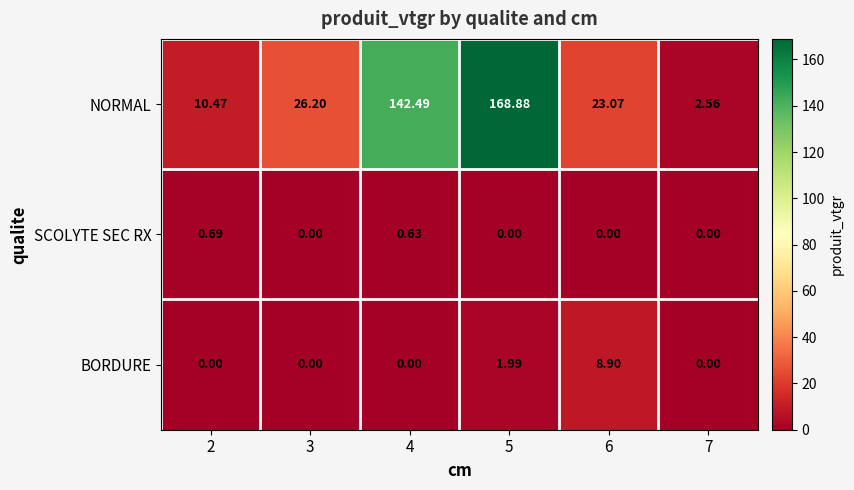

List the series in order of their peak value, highest first.

NORMAL, BORDURE, SCOLYTE SEC RX